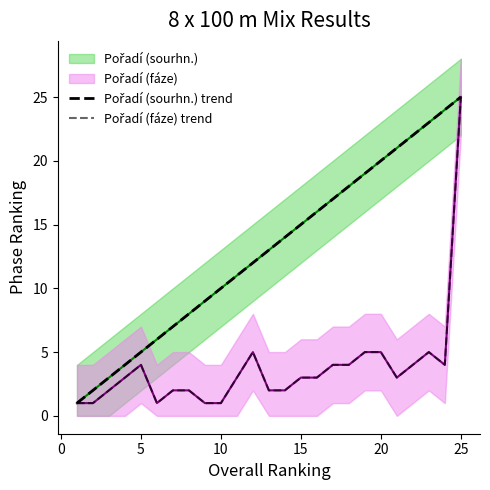

Rank the series by their average value, from highest to lowest.

Pořadí (sourhn.) trend, Pořadí (fáze) trend